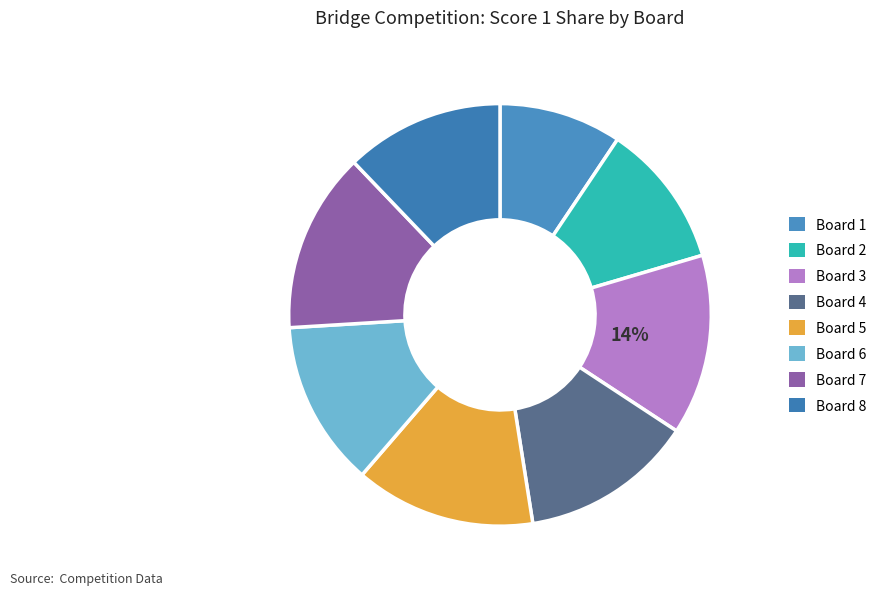

Which has a higher value, Board 8 or Board 5?

Board 5